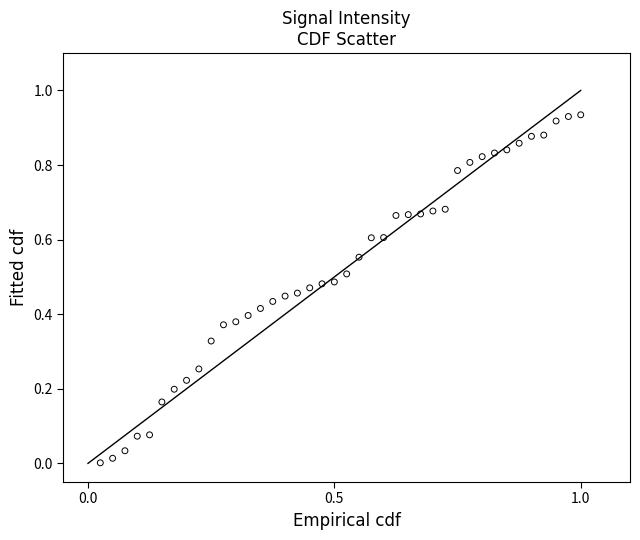

What is the range of X values (max minus min)?

1.0